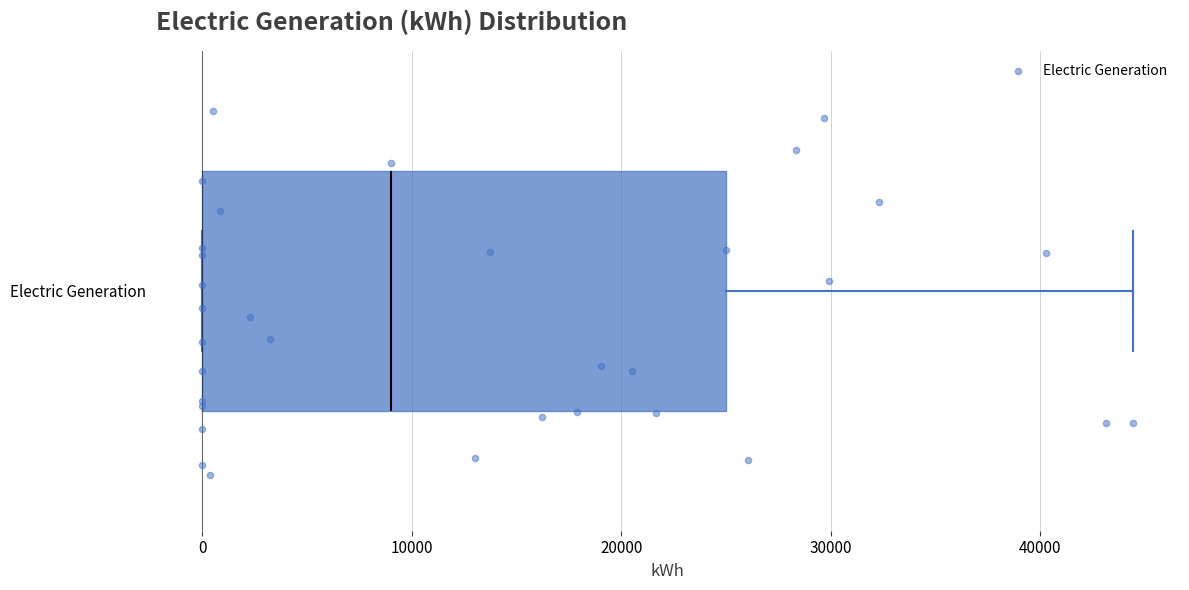

Read this box plot against the x-axis: the position of the median line, the range covered by the box, and the ends of both whiskers. The values are not printed on the chart, so give them approximately, as read against the axis.

median 9000, box 0 to 25000, whiskers 0 to 44000